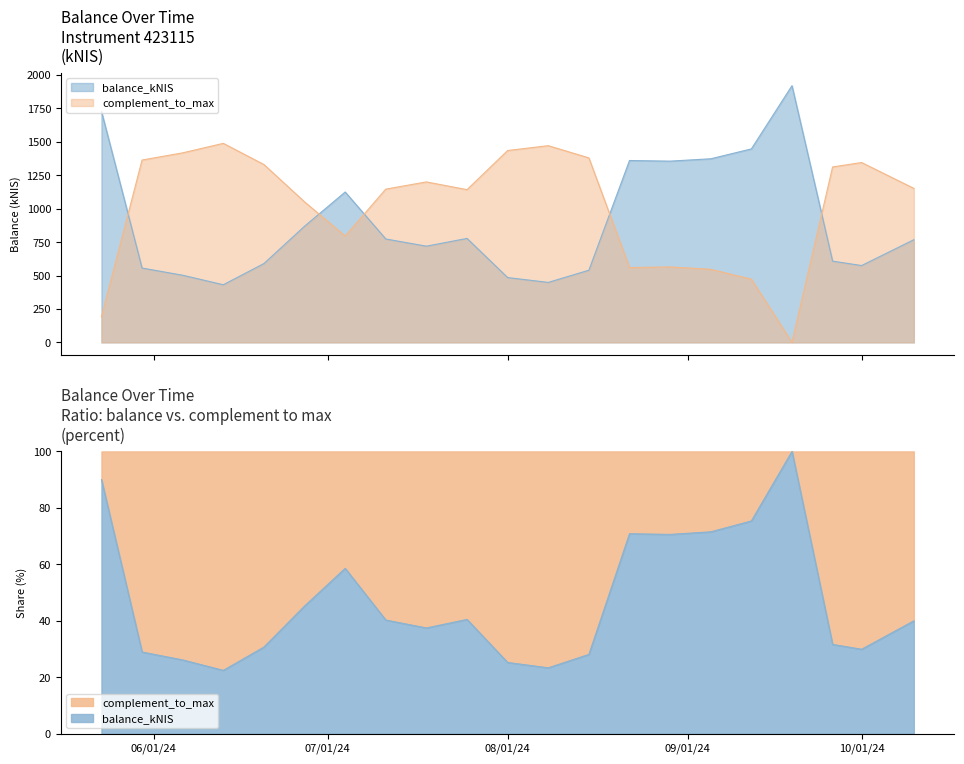

Approximately how many times larger is the value at 2024-05-23 compared to 2024-09-19?

0.9